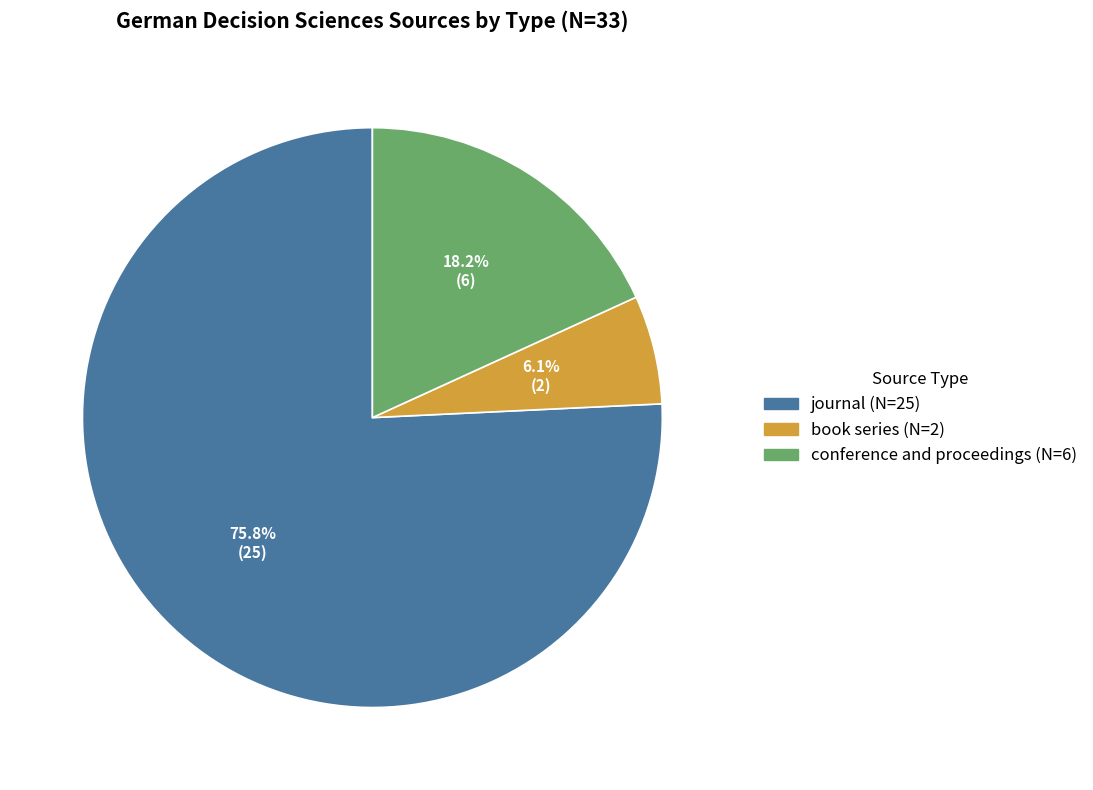

Rank the categories by value from lowest to highest.

book series, conference and proceedings, journal